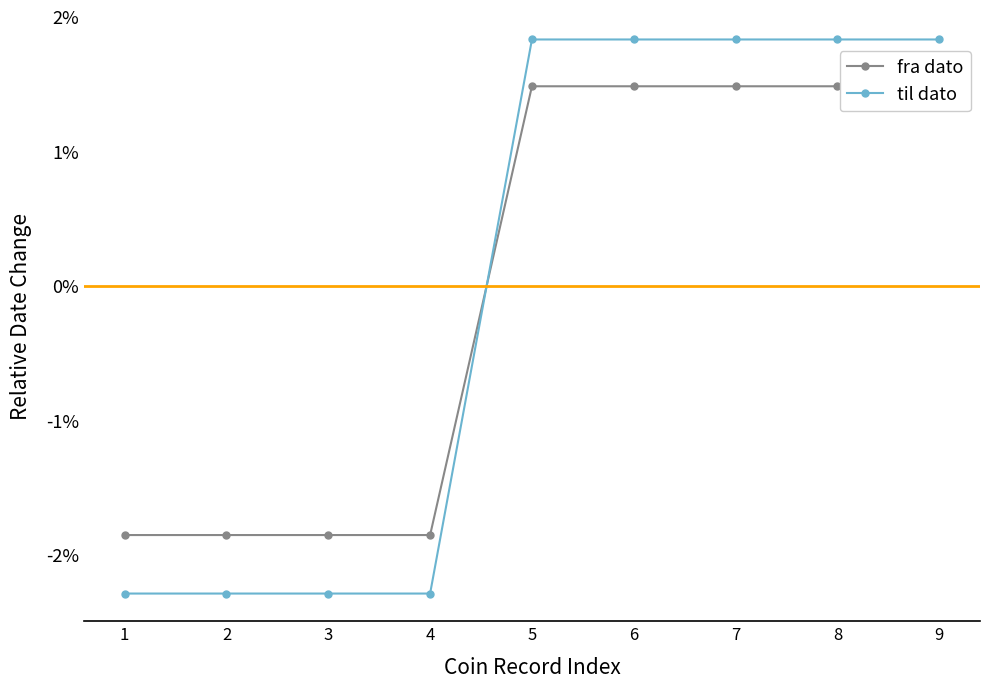

Rank the categories by fra dato value from lowest to highest.

1, 2, 3, 4, 5, 6, 7, 8, 9